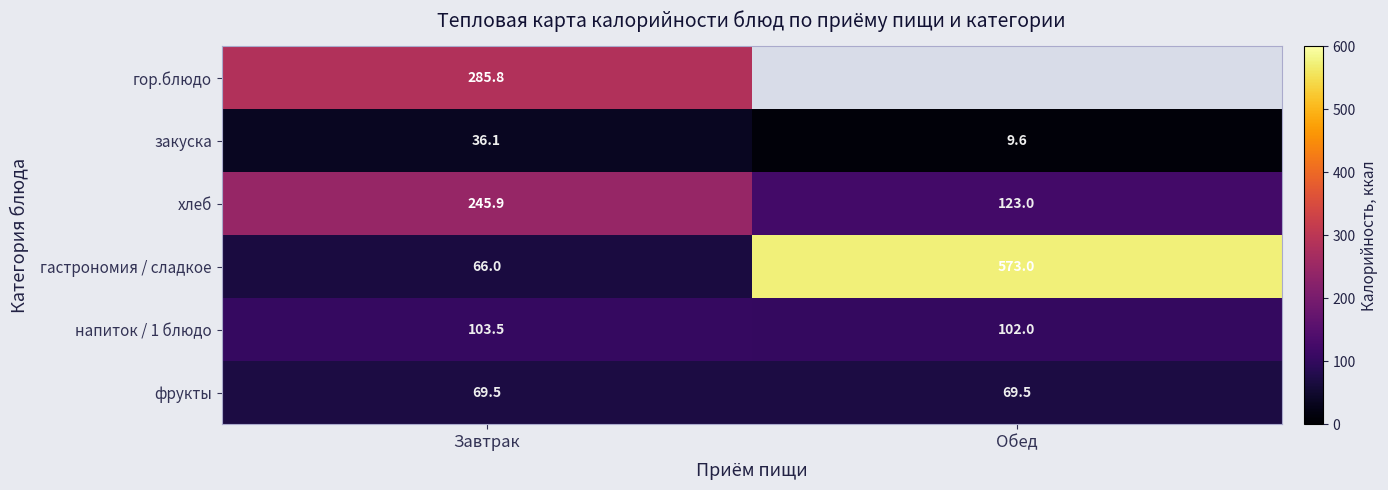

At which label does напиток / 1 блюдо first exceed 103?

Завтрак